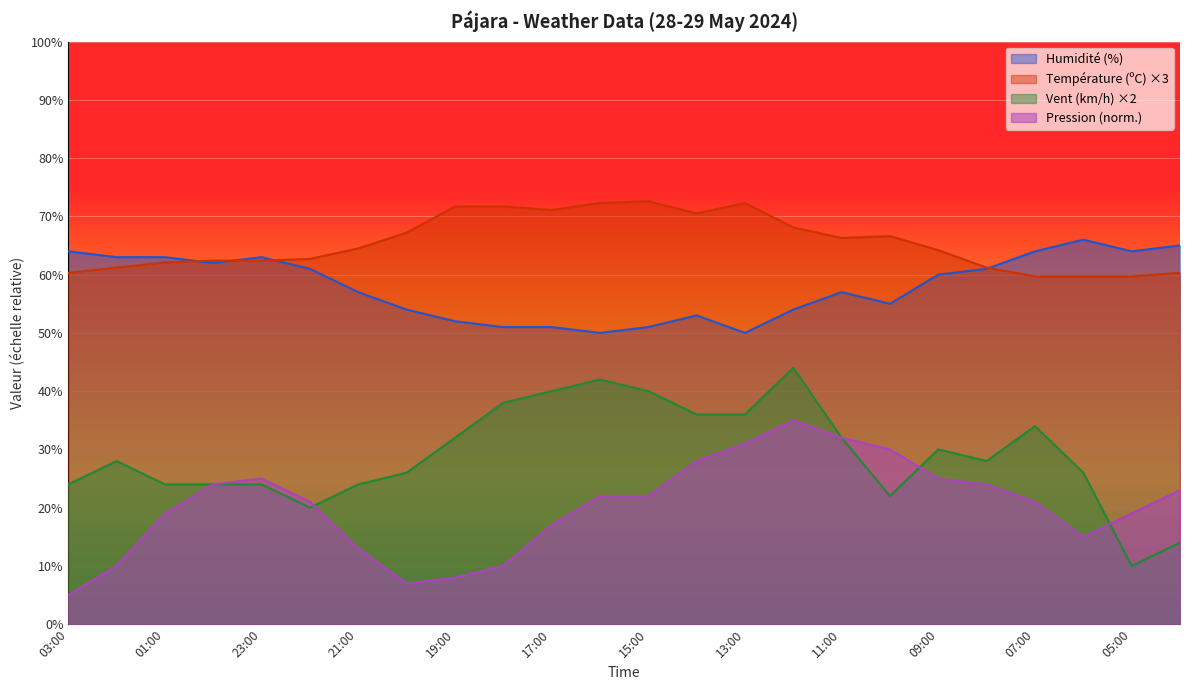

What is the smallest value displayed?

5.0